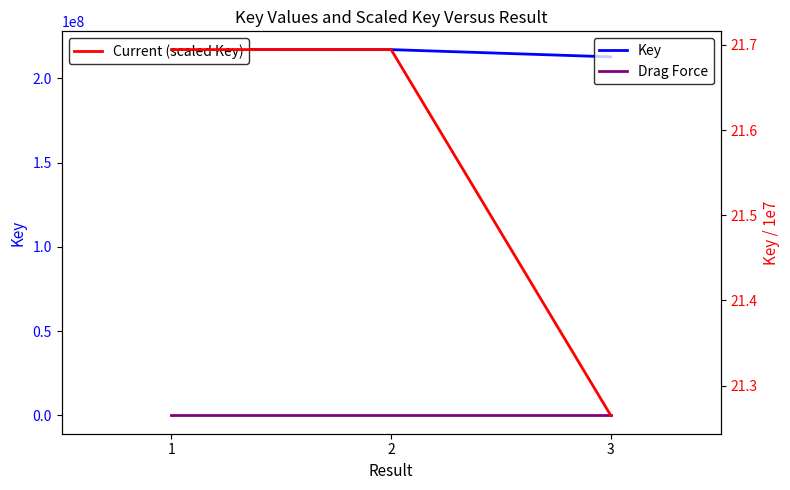

What is the value of the Key point at the 1st from the left?

216944371.0